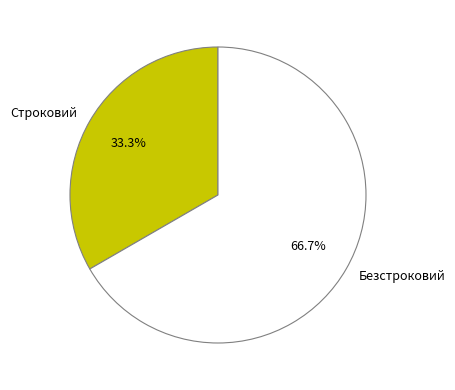

To the nearest percent, what is the difference between the Безстроковий and Строковий slice percentages?

33%